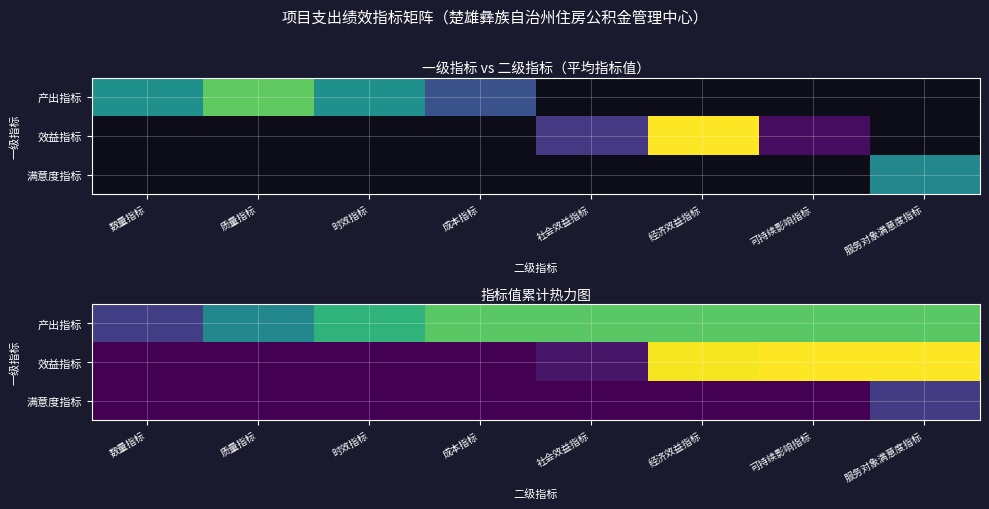

List the series in order of their peak value, highest first.

效益指标, 产出指标, 满意度指标